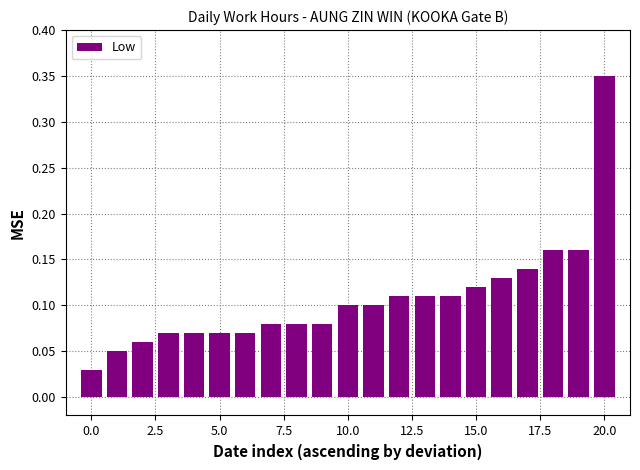

Which label corresponds to the largest value in the chart?

20.0